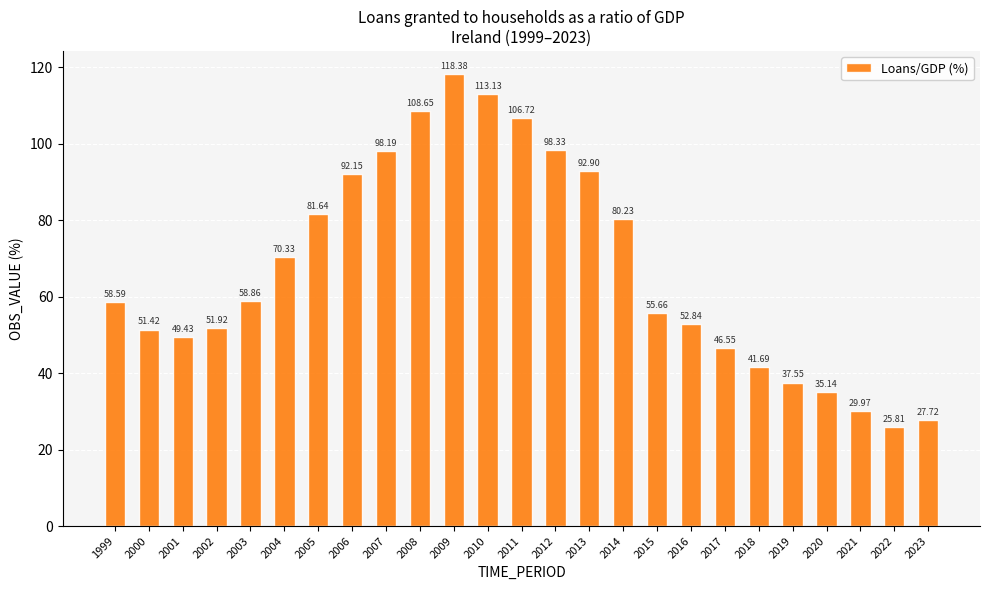

What is the maximum value shown in the chart?

118.4